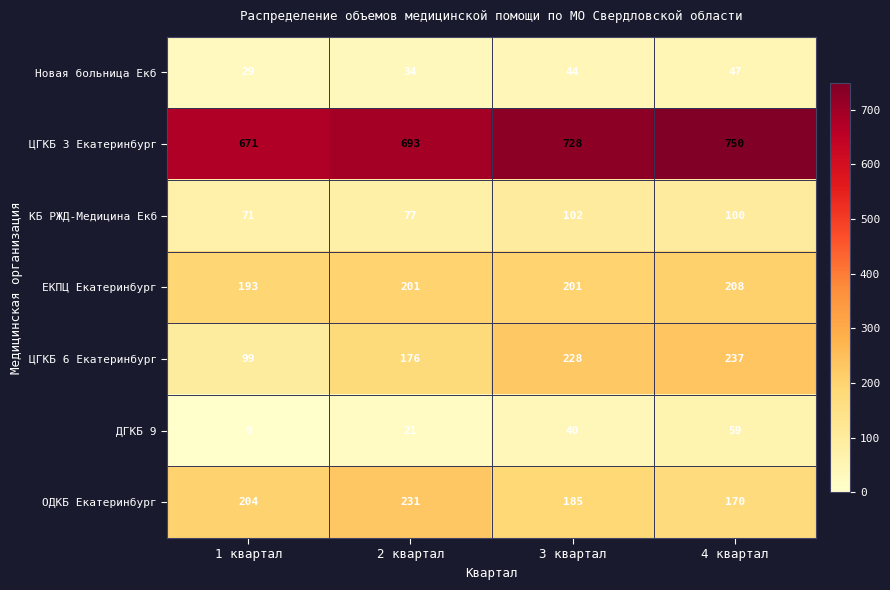

What is the difference between the Новая больница Екб values at 1 квартал and 4 квартал?

18